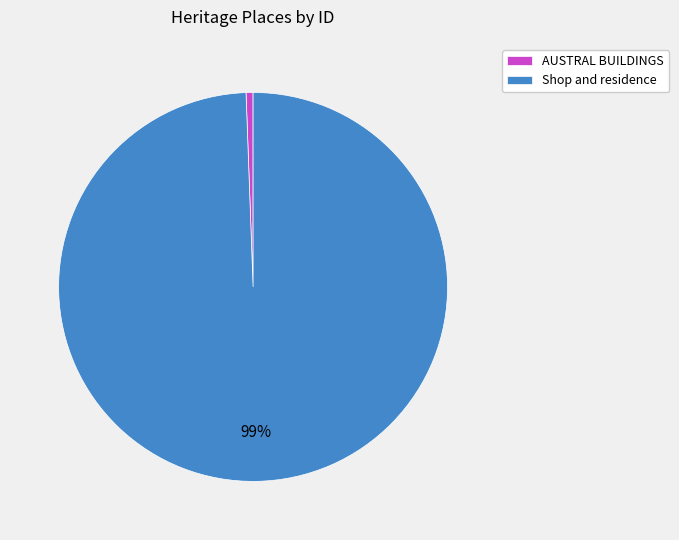

To the nearest percent, what portion does Shop and residence represent?

99%